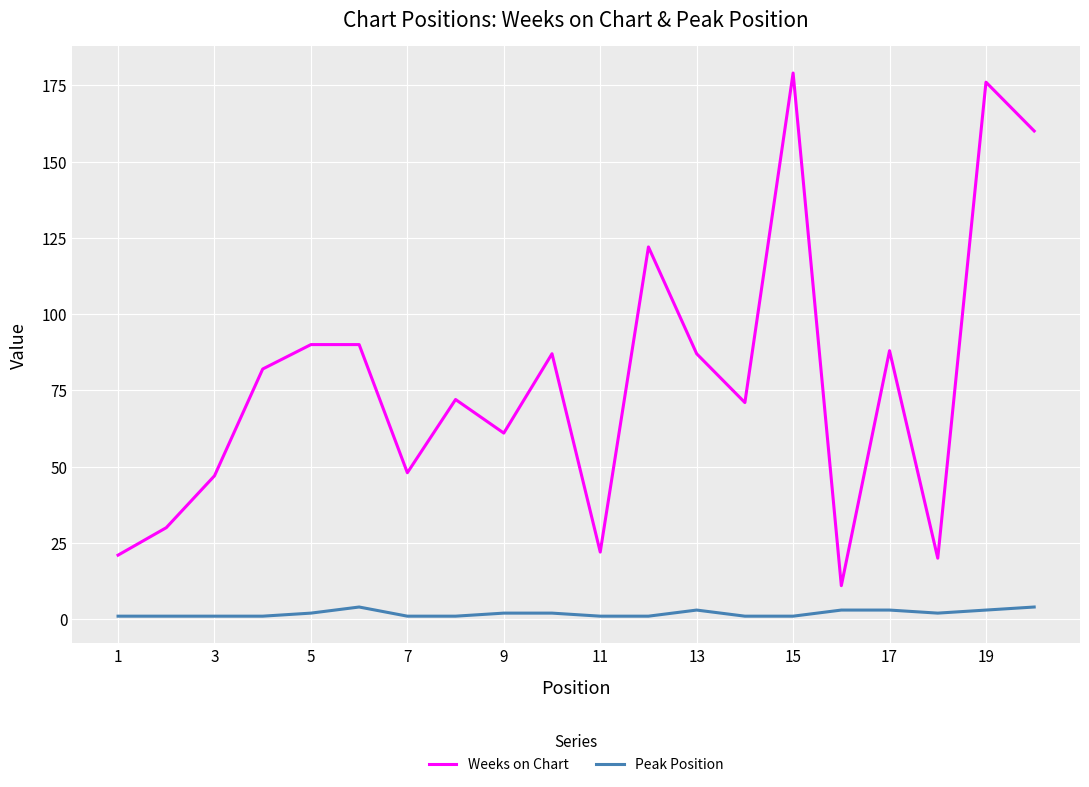

Which series has the largest range (max minus min)?

Weeks on Chart